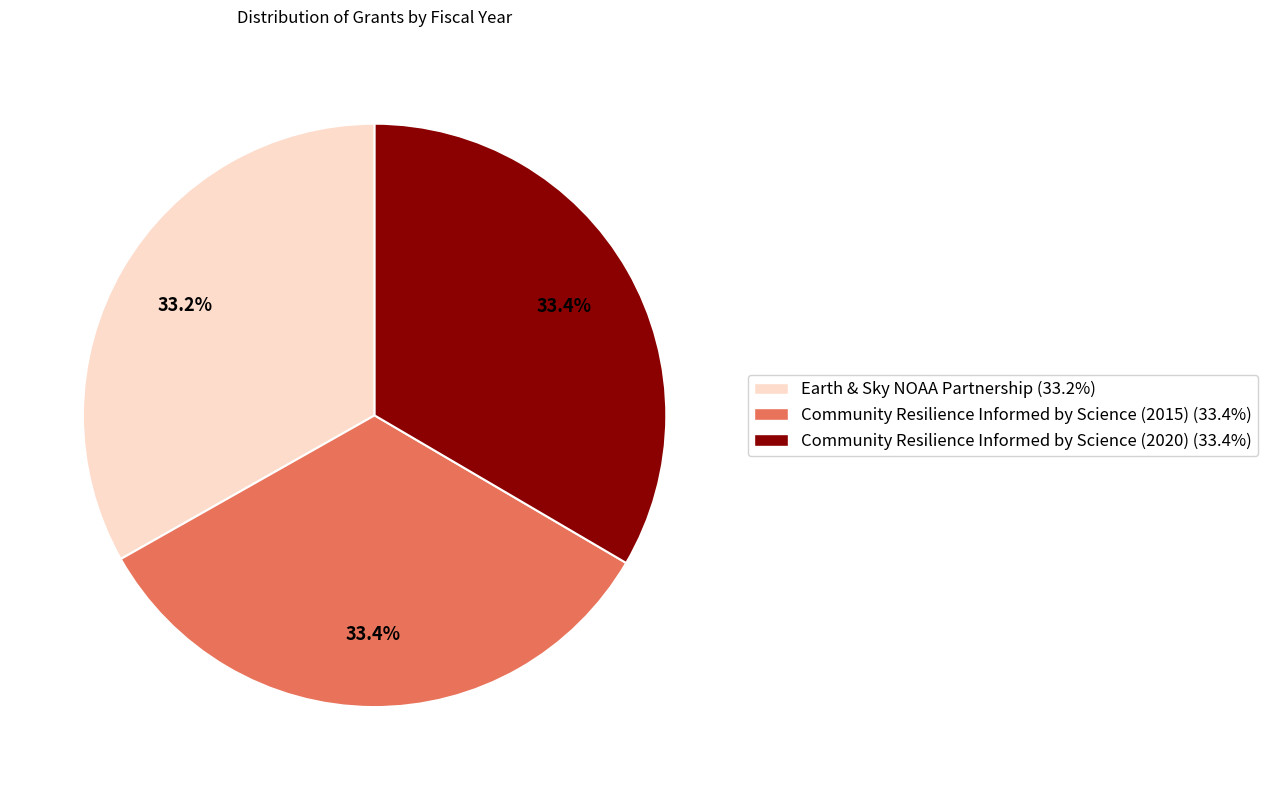

Count the number of slices in the pie.

3